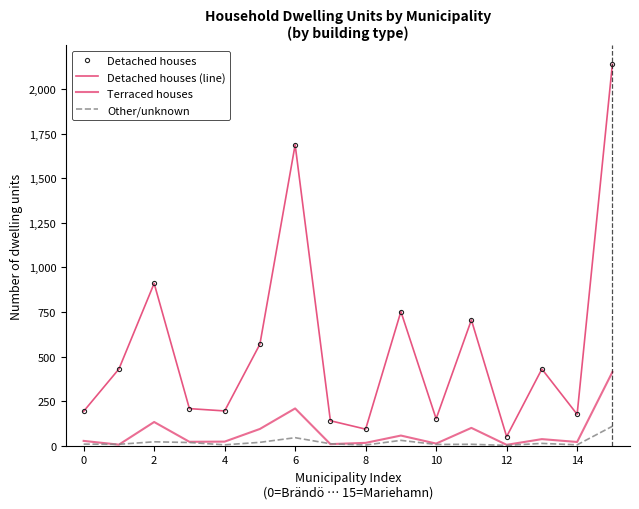

Is this an area chart (filled region under the line)?

No